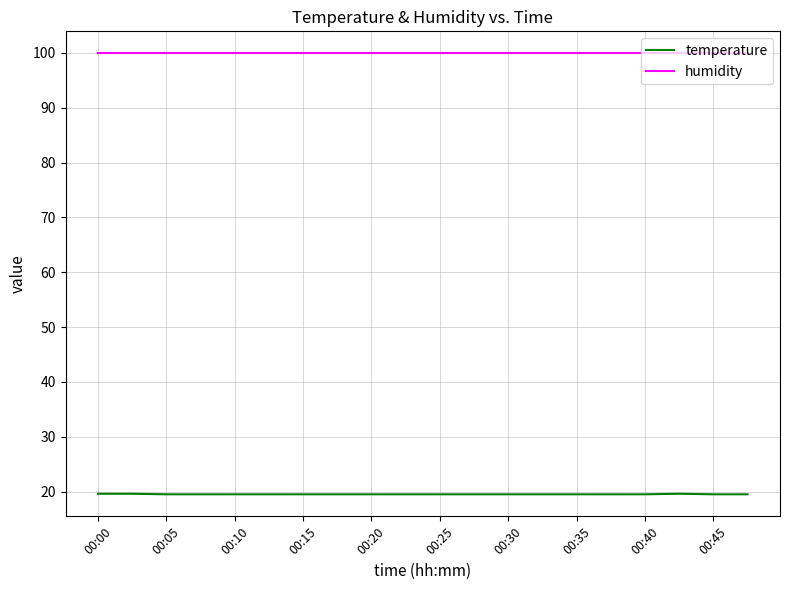

List the series in order of their overall mean, lowest first.

temperature, humidity